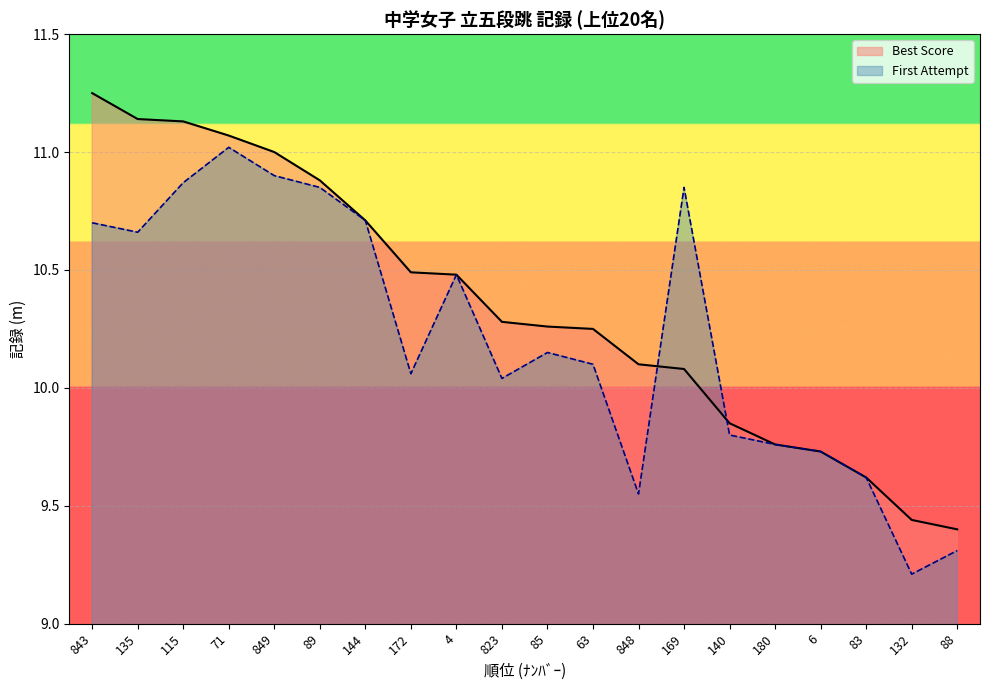

What is the average value of the Best Score series?

10.3